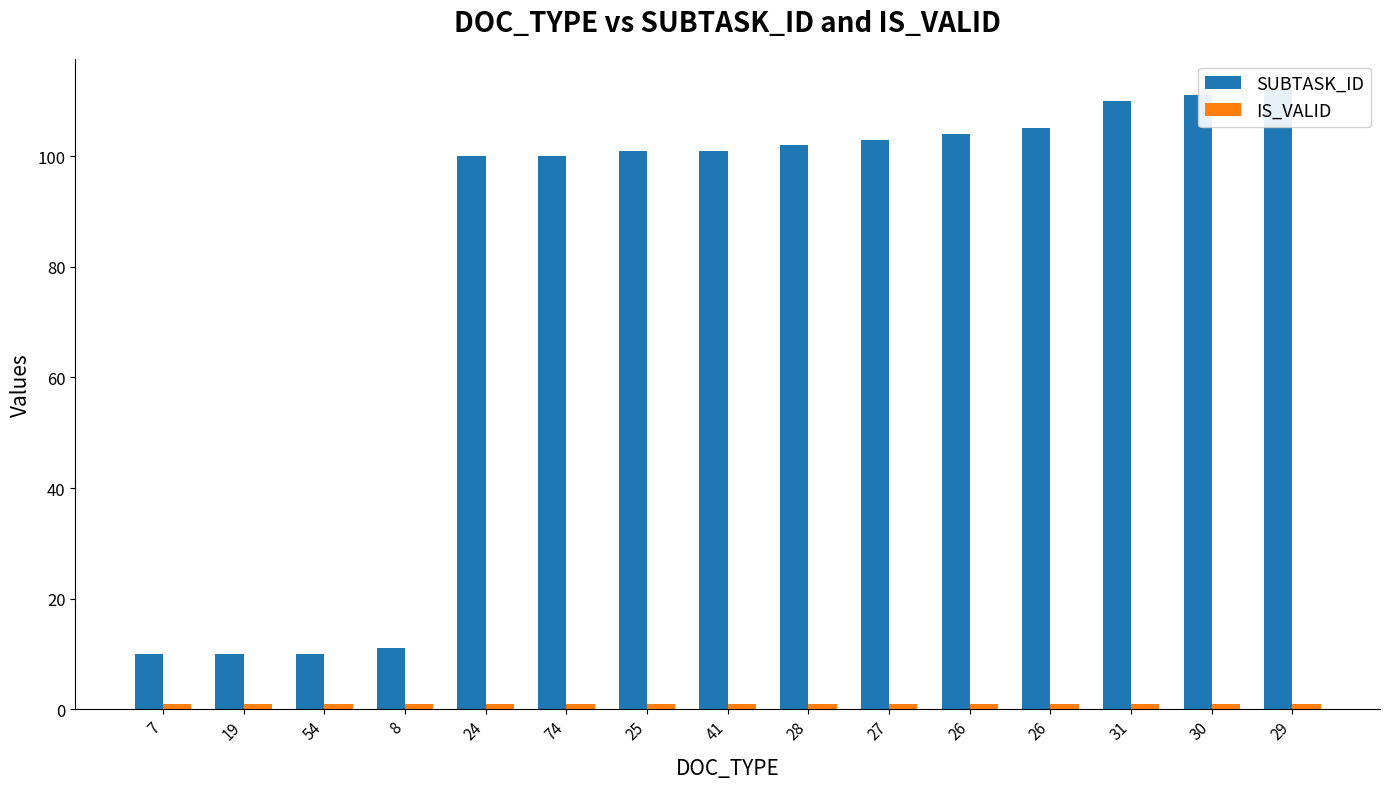

Which label corresponds to the smallest value in the chart?

7